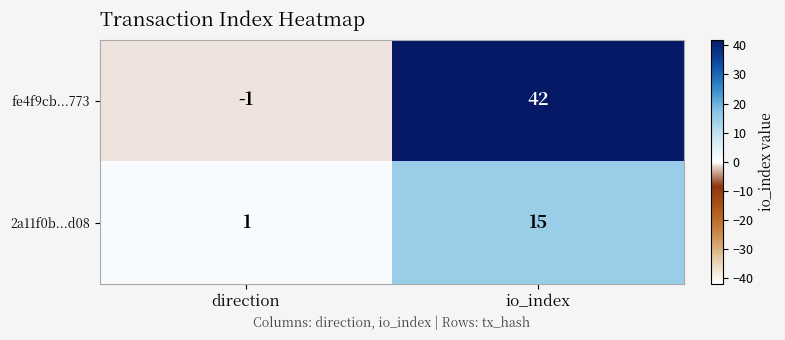

Which series has the largest total across all categories?

fe4f9cb...773